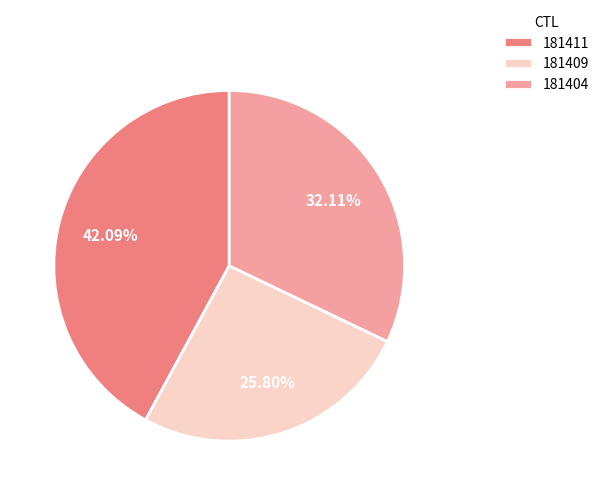

The 181404 slice represents 40% of the pie. True or false?

False